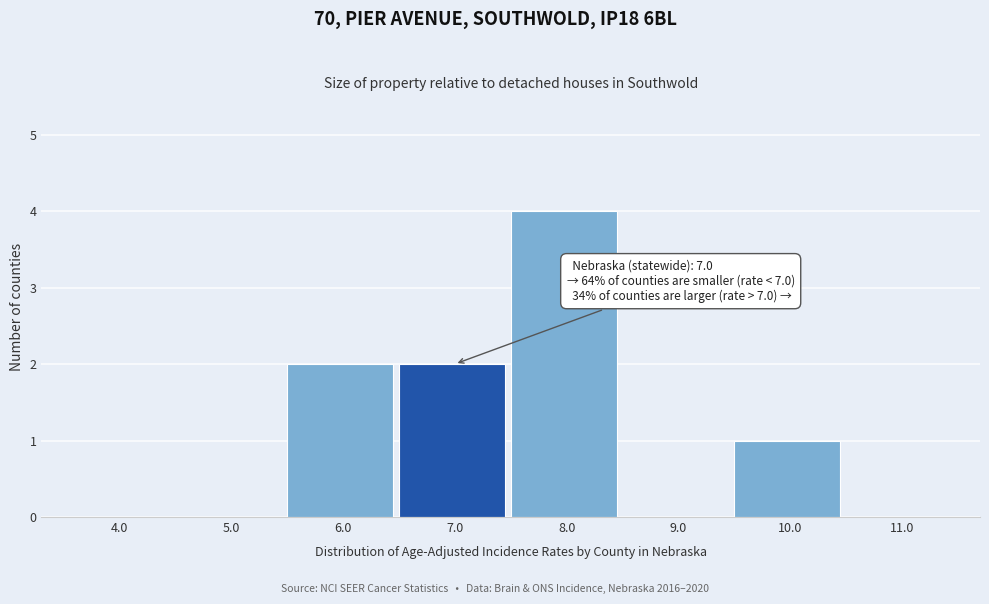

Reading right to left, extract all data points from this chart.

11.0=0	10.0=1	9.0=0	8.0=4	7.0=2	6.0=2	5.0=0	4.0=0